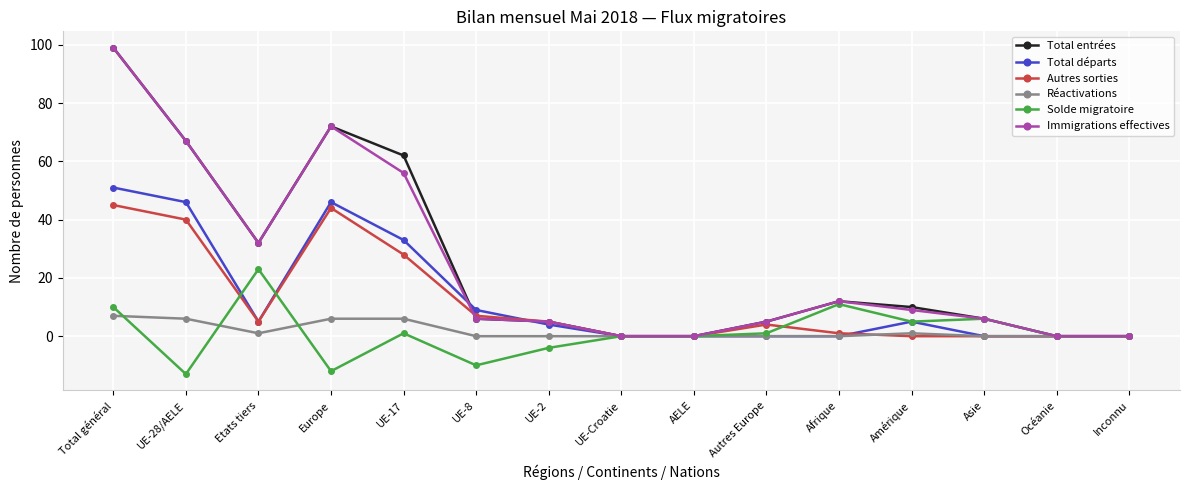

What is the spread (max minus min) of values at Total général?

92